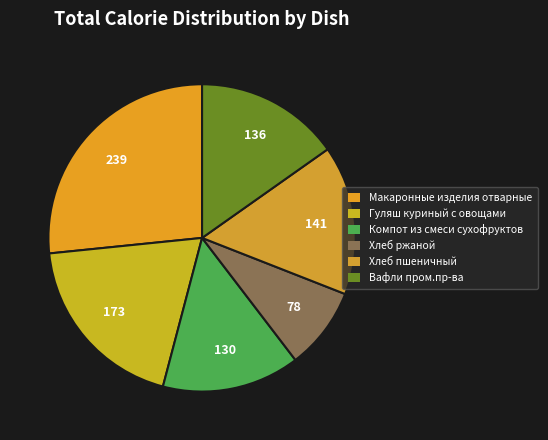

Does any single category account for the majority?

No